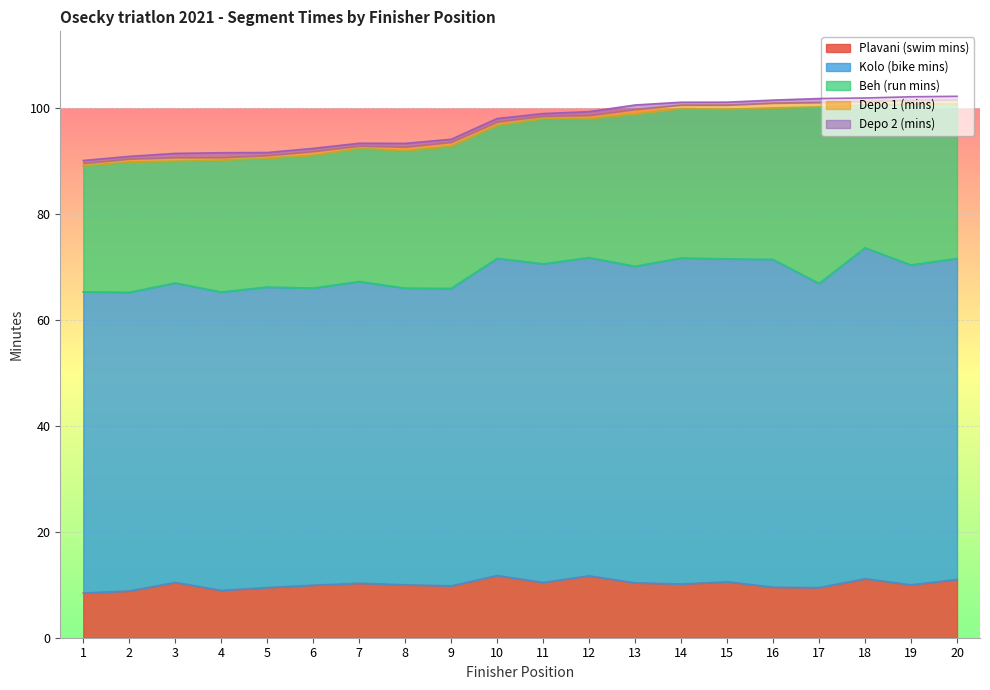

What is the difference between the Depo 1 (mins) values at 5 and 15?

0.3